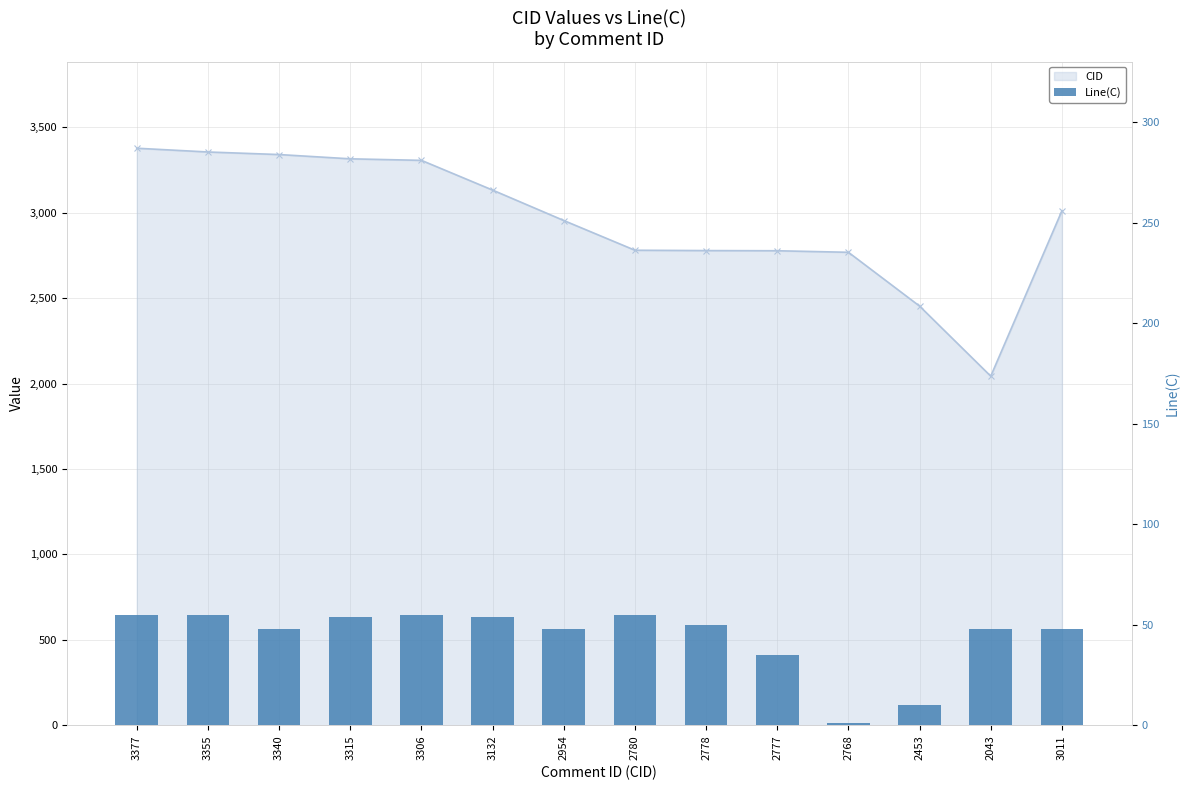

How many categories are shown in the chart?

14